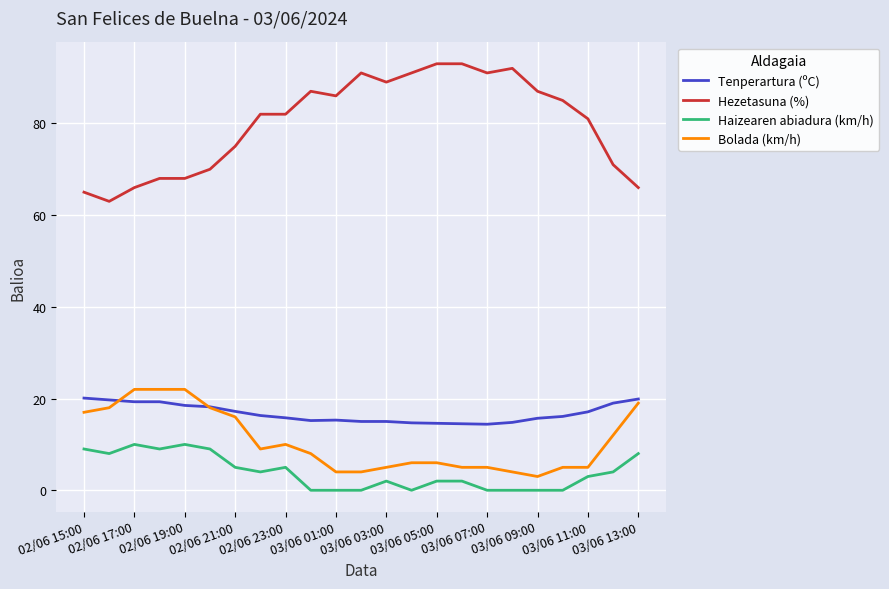

What is the highest value of the Haizearen abiadura (km/h) series?

10.0